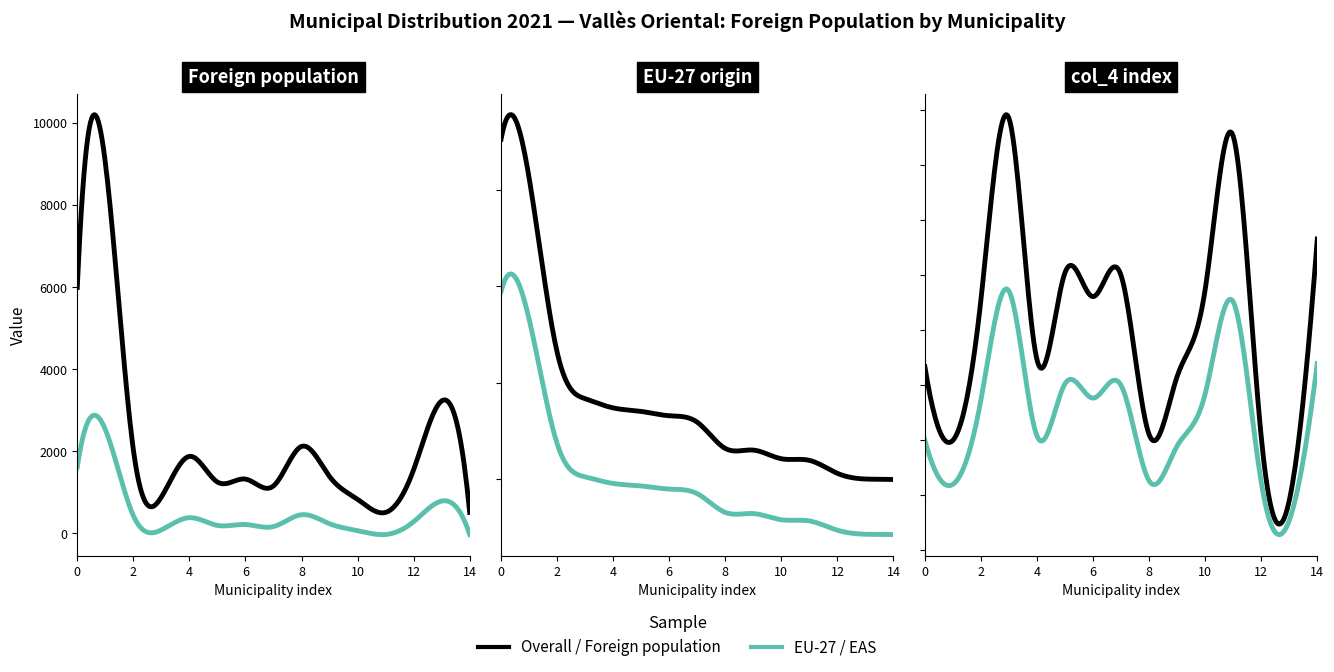

True or false: EU-27 origin (col_2) has more than 1 interior local peaks.

False